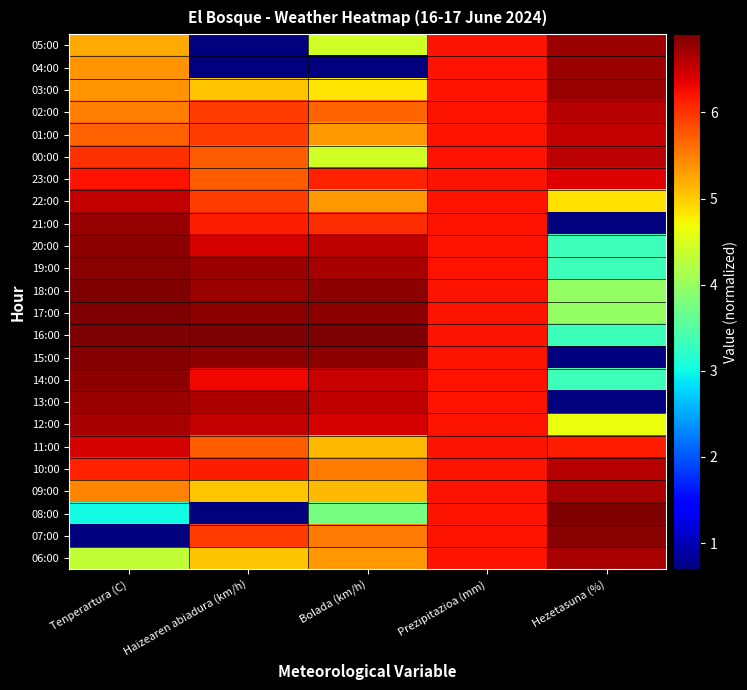

Reading left to right, extract all data points from this chart.

05:00: Tenperartura (C)=5.2	Haizearen abiadura (km/h)=0.7	Bolada (km/h)=4.4	Prezipitazioa (mm)=6.2	Hezetasuna (%)=6.7
04:00: Tenperartura (C)=5.4	Haizearen abiadura (km/h)=0.7	Bolada (km/h)=0.7	Prezipitazioa (mm)=6.2	Hezetasuna (%)=6.7
03:00: Tenperartura (C)=5.4	Haizearen abiadura (km/h)=5.0	Bolada (km/h)=4.8	Prezipitazioa (mm)=6.2	Hezetasuna (%)=6.8
02:00: Tenperartura (C)=5.5	Haizearen abiadura (km/h)=6.0	Bolada (km/h)=5.7	Prezipitazioa (mm)=6.2	Hezetasuna (%)=6.6
01:00: Tenperartura (C)=5.7	Haizearen abiadura (km/h)=6.0	Bolada (km/h)=5.3	Prezipitazioa (mm)=6.2	Hezetasuna (%)=6.5
00:00: Tenperartura (C)=6.0	Haizearen abiadura (km/h)=5.7	Bolada (km/h)=4.4	Prezipitazioa (mm)=6.2	Hezetasuna (%)=6.6
23:00: Tenperartura (C)=6.2	Haizearen abiadura (km/h)=5.7	Bolada (km/h)=6.1	Prezipitazioa (mm)=6.2	Hezetasuna (%)=6.4
22:00: Tenperartura (C)=6.5	Haizearen abiadura (km/h)=6.0	Bolada (km/h)=5.3	Prezipitazioa (mm)=6.2	Hezetasuna (%)=4.9
21:00: Tenperartura (C)=6.8	Haizearen abiadura (km/h)=6.1	Bolada (km/h)=6.0	Prezipitazioa (mm)=6.2	Hezetasuna (%)=0.7
20:00: Tenperartura (C)=6.8	Haizearen abiadura (km/h)=6.4	Bolada (km/h)=6.6	Prezipitazioa (mm)=6.2	Hezetasuna (%)=3.3
19:00: Tenperartura (C)=6.9	Haizearen abiadura (km/h)=6.7	Bolada (km/h)=6.7	Prezipitazioa (mm)=6.2	Hezetasuna (%)=3.3
18:00: Tenperartura (C)=6.9	Haizearen abiadura (km/h)=6.7	Bolada (km/h)=6.8	Prezipitazioa (mm)=6.2	Hezetasuna (%)=4.0
17:00: Tenperartura (C)=6.9	Haizearen abiadura (km/h)=6.8	Bolada (km/h)=6.8	Prezipitazioa (mm)=6.2	Hezetasuna (%)=4.0
16:00: Tenperartura (C)=6.9	Haizearen abiadura (km/h)=6.9	Bolada (km/h)=6.9	Prezipitazioa (mm)=6.2	Hezetasuna (%)=3.3
15:00: Tenperartura (C)=6.9	Haizearen abiadura (km/h)=6.8	Bolada (km/h)=6.8	Prezipitazioa (mm)=6.2	Hezetasuna (%)=0.7
14:00: Tenperartura (C)=6.8	Haizearen abiadura (km/h)=6.3	Bolada (km/h)=6.5	Prezipitazioa (mm)=6.2	Hezetasuna (%)=3.3
13:00: Tenperartura (C)=6.8	Haizearen abiadura (km/h)=6.6	Bolada (km/h)=6.6	Prezipitazioa (mm)=6.2	Hezetasuna (%)=0.7
12:00: Tenperartura (C)=6.7	Haizearen abiadura (km/h)=6.5	Bolada (km/h)=6.4	Prezipitazioa (mm)=6.2	Hezetasuna (%)=4.6
11:00: Tenperartura (C)=6.4	Haizearen abiadura (km/h)=5.7	Bolada (km/h)=5.1	Prezipitazioa (mm)=6.2	Hezetasuna (%)=6.1
10:00: Tenperartura (C)=6.1	Haizearen abiadura (km/h)=6.1	Bolada (km/h)=5.5	Prezipitazioa (mm)=6.2	Hezetasuna (%)=6.6
09:00: Tenperartura (C)=5.5	Haizearen abiadura (km/h)=5.0	Bolada (km/h)=5.1	Prezipitazioa (mm)=6.2	Hezetasuna (%)=6.7
08:00: Tenperartura (C)=3.0	Haizearen abiadura (km/h)=0.7	Bolada (km/h)=3.8	Prezipitazioa (mm)=6.2	Hezetasuna (%)=6.9
07:00: Tenperartura (C)=0.7	Haizearen abiadura (km/h)=6.0	Bolada (km/h)=5.5	Prezipitazioa (mm)=6.2	Hezetasuna (%)=6.9
06:00: Tenperartura (C)=4.3	Haizearen abiadura (km/h)=5.0	Bolada (km/h)=5.3	Prezipitazioa (mm)=6.2	Hezetasuna (%)=6.7